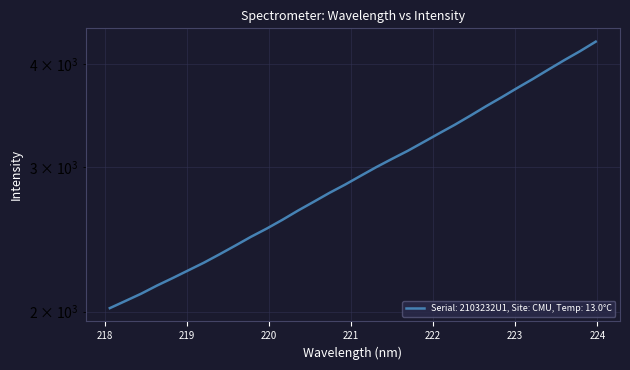

What is the ratio of the value at 222.263 to the value at 223.9802?

0.8